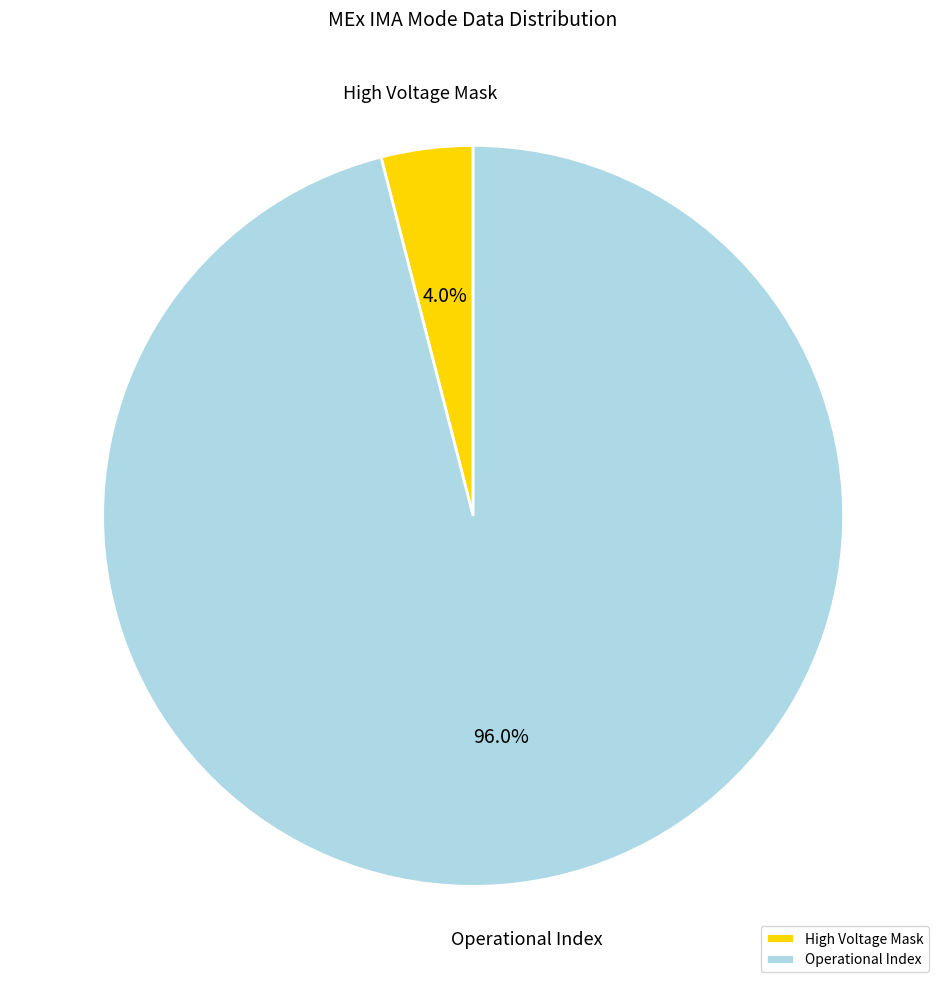

Between Operational Index and High Voltage Mask, which is larger?

Operational Index